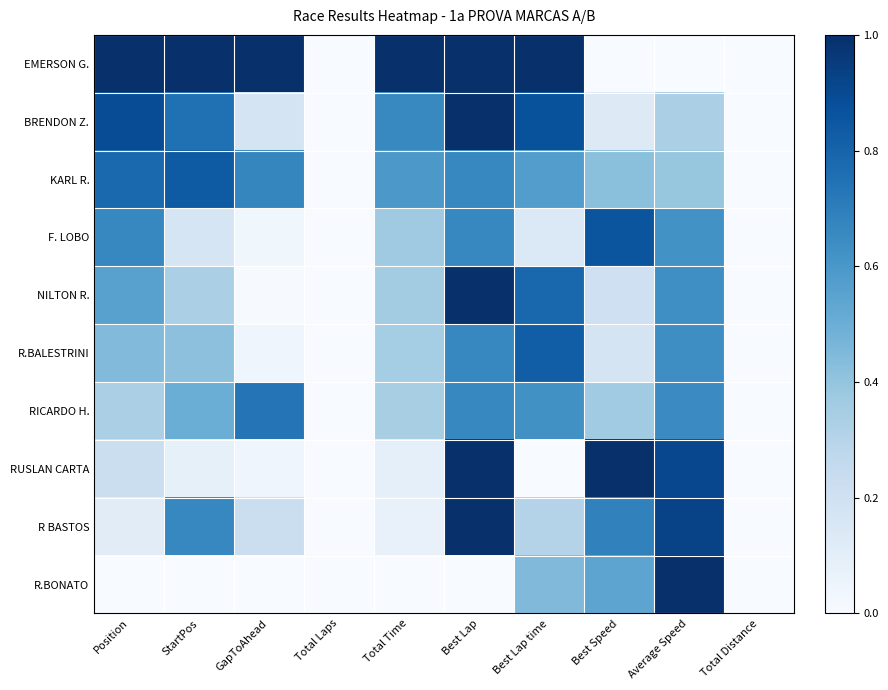

How many distinct data groups are displayed?

10